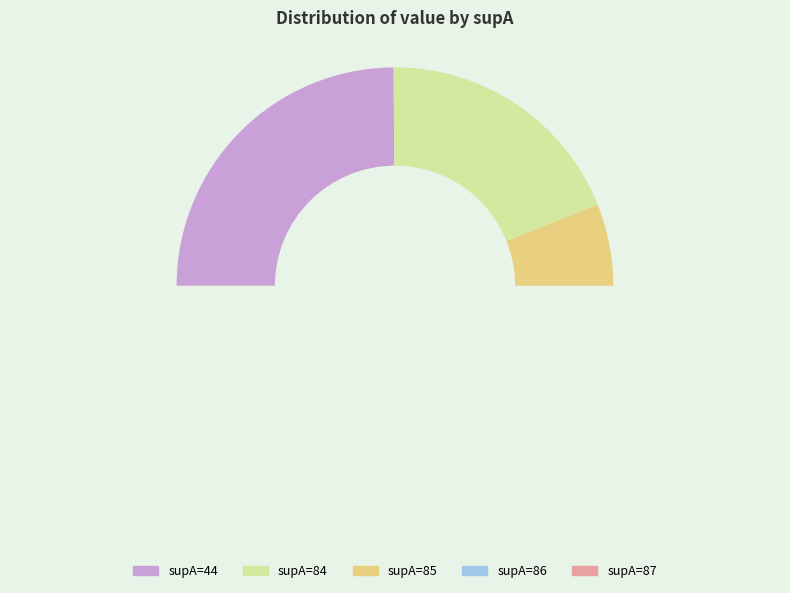

How many segments does this pie chart have?

5